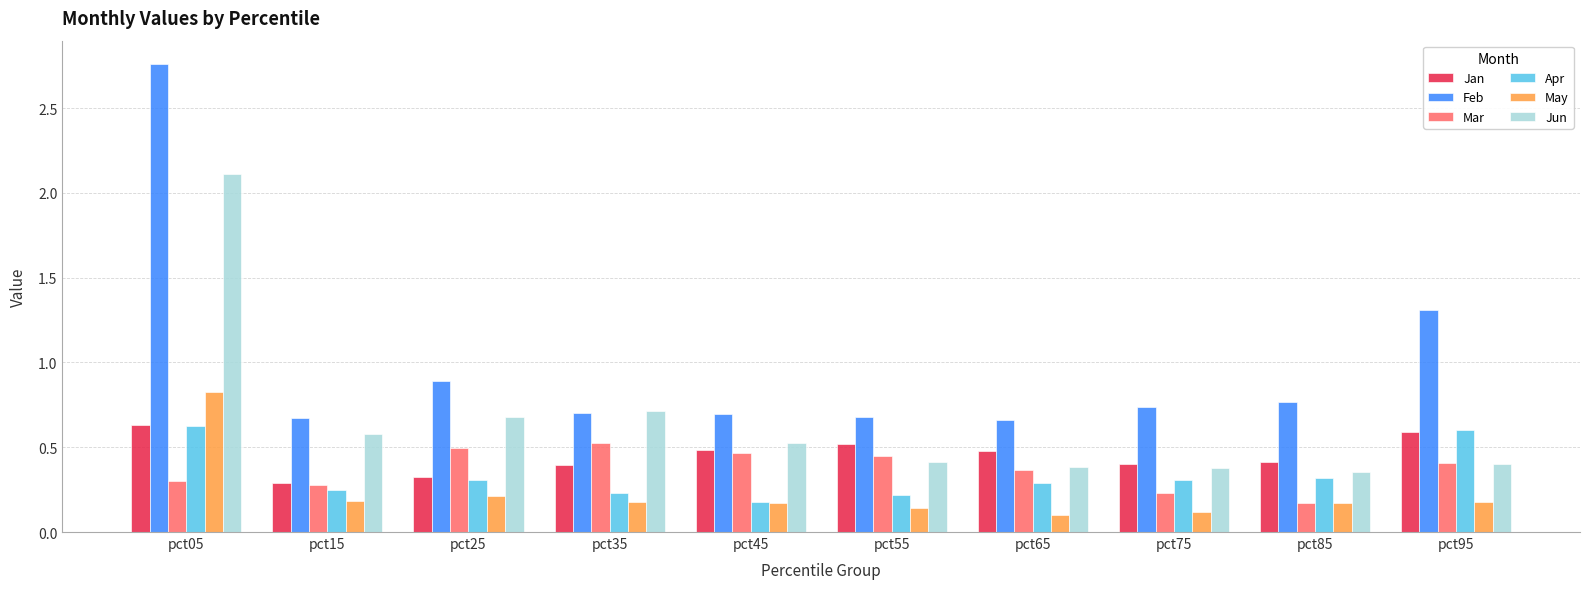

What is the minimum value for Jan?

0.3